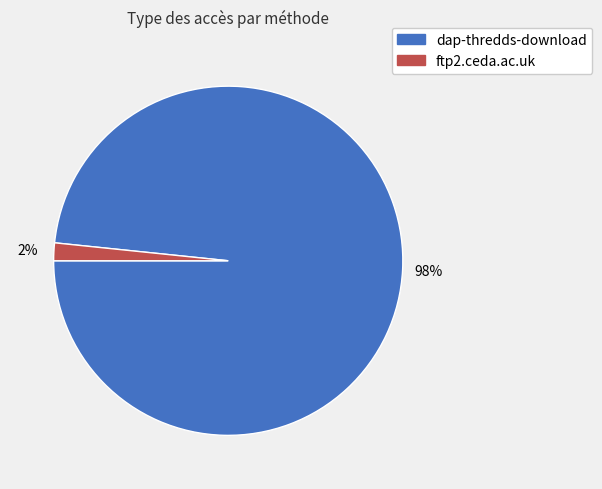

What is the smallest slice in the pie chart?

ftp2.ceda.ac.uk